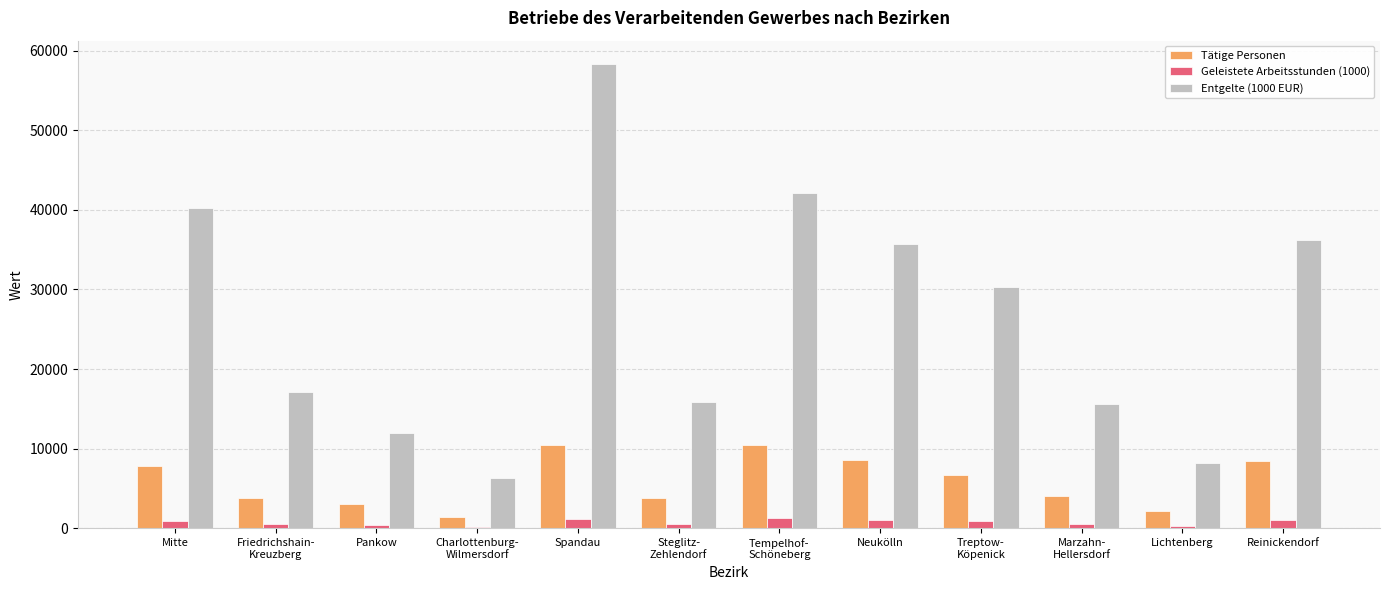

List the series in order of their peak value, highest first.

Entgelte (1000 EUR), Tätige Personen, Geleistete Arbeitsstunden (1000)